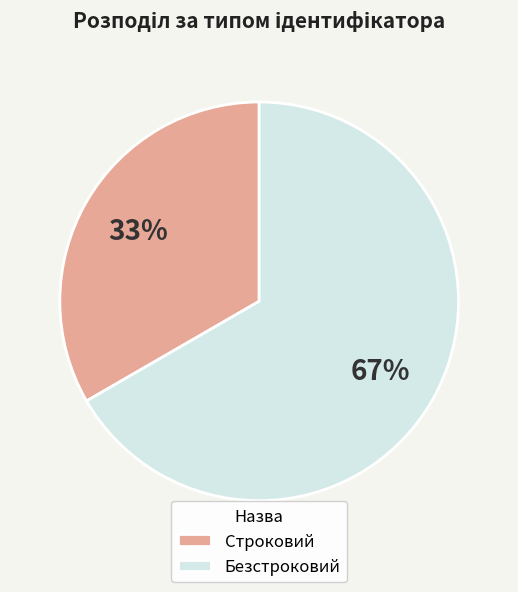

To the nearest percent, what percentage of the pie is Безстроковий?

67%